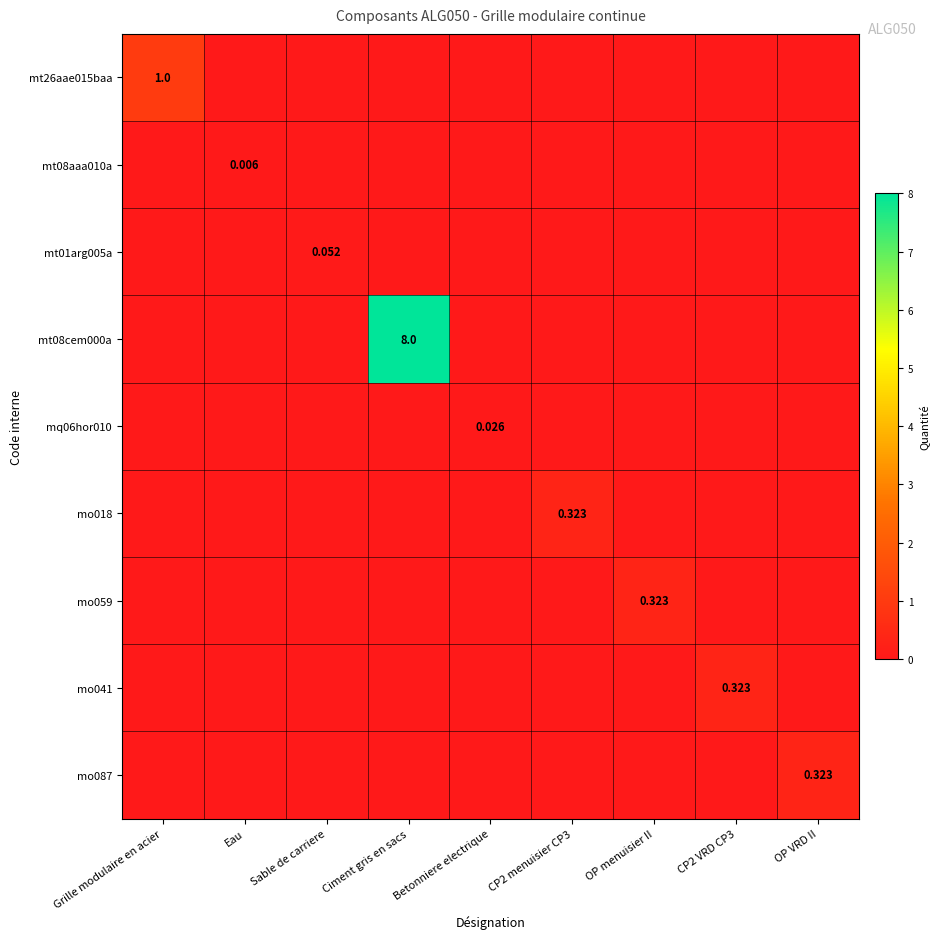

What is the difference between the maximum and minimum values in the mo018 series?

0.3